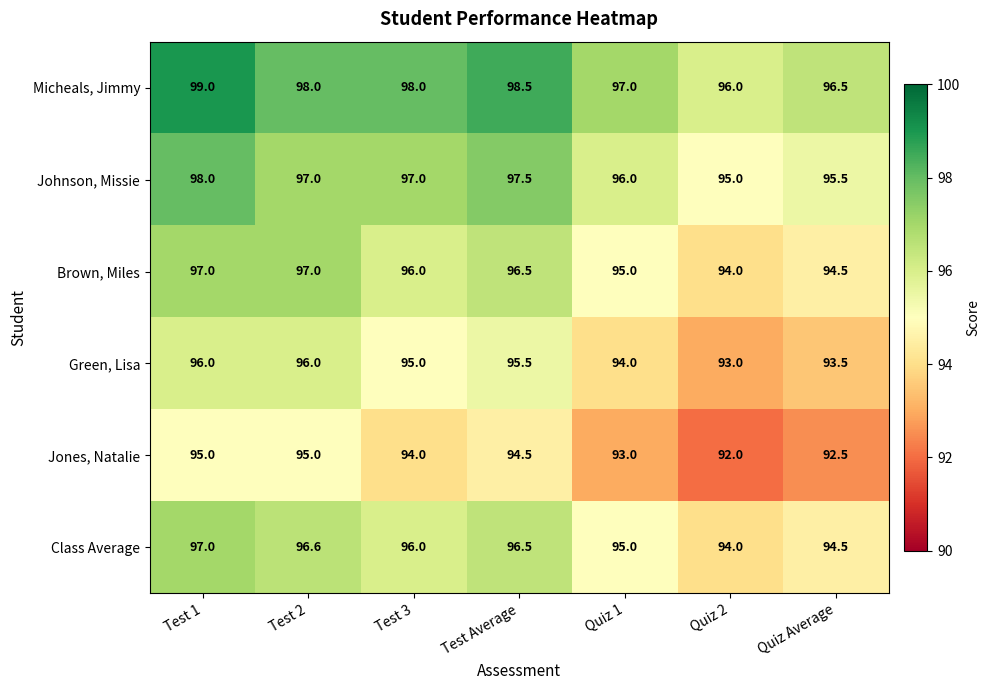

Count the number of data series in this chart.

6